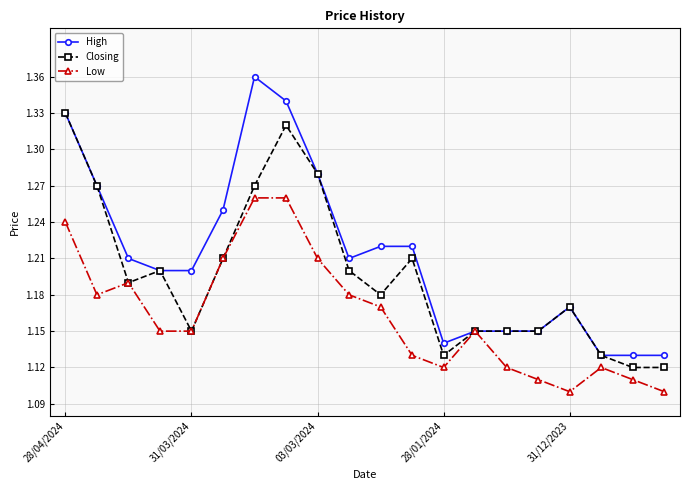

What is the sum of all Closing values?

23.9